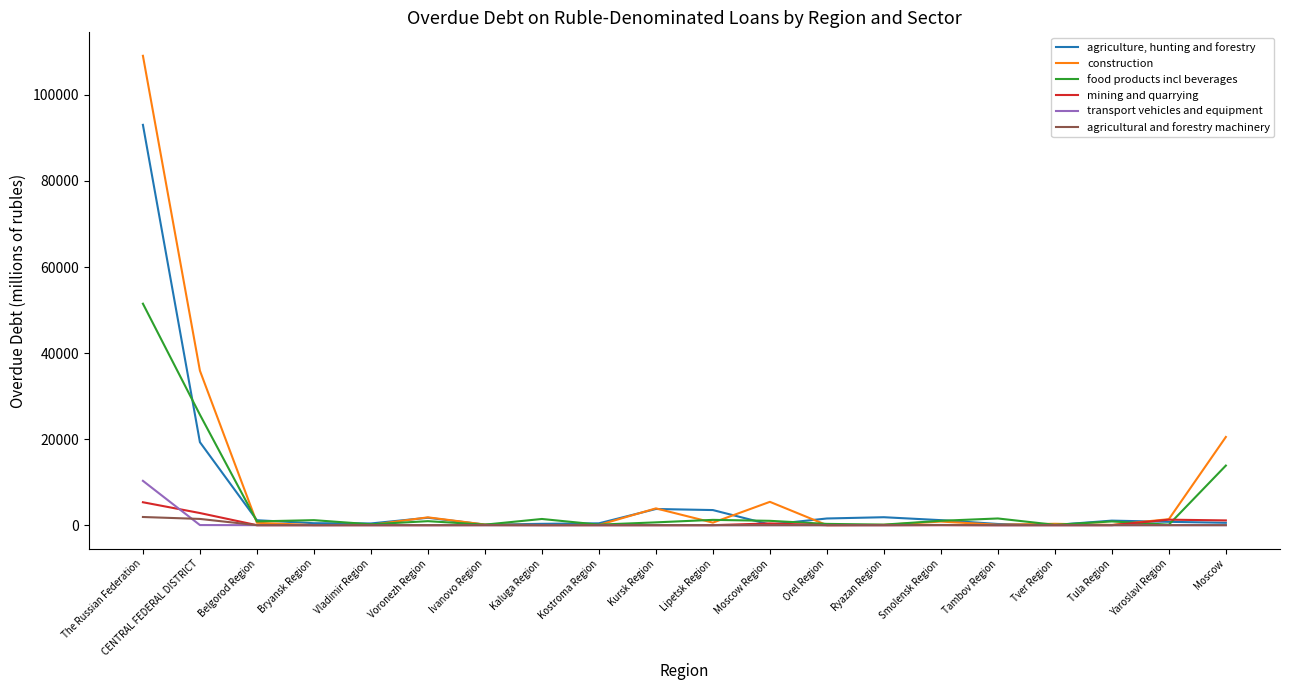

What are all the series names shown in the legend?

agriculture, hunting and forestry, construction, food products incl beverages, mining and quarrying, transport vehicles and equipment, agricultural and forestry machinery